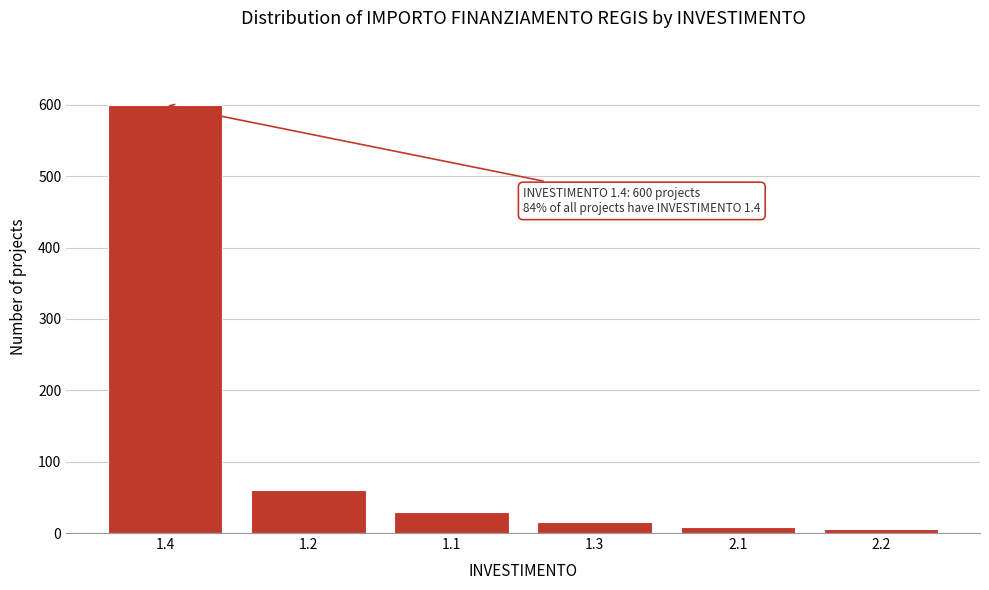

Reading left to right, list all the values displayed in this chart.

1.4=600	1.2=60	1.1=30	1.3=15	2.1=8	2.2=5